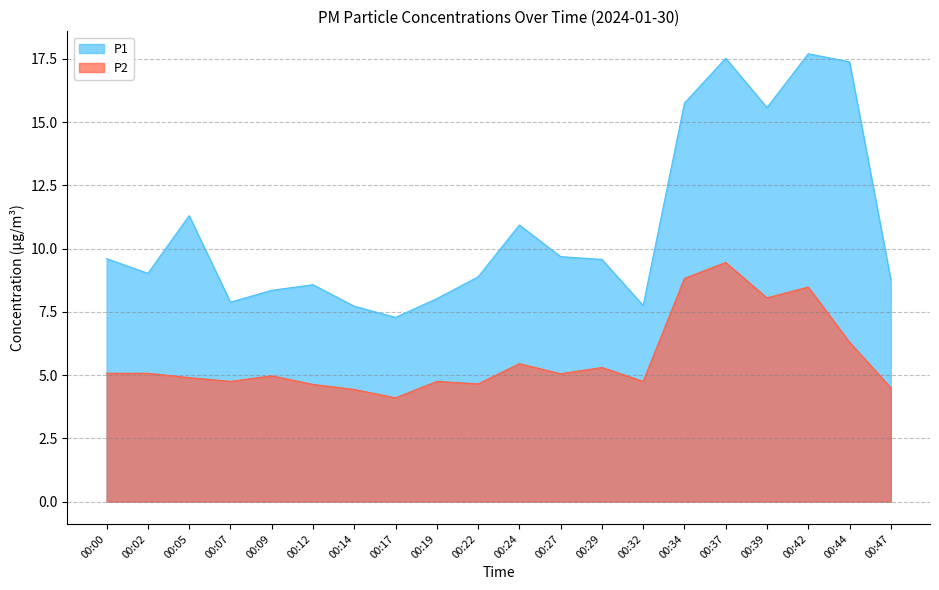

At which category does P1 reach its first local peak?

00:05